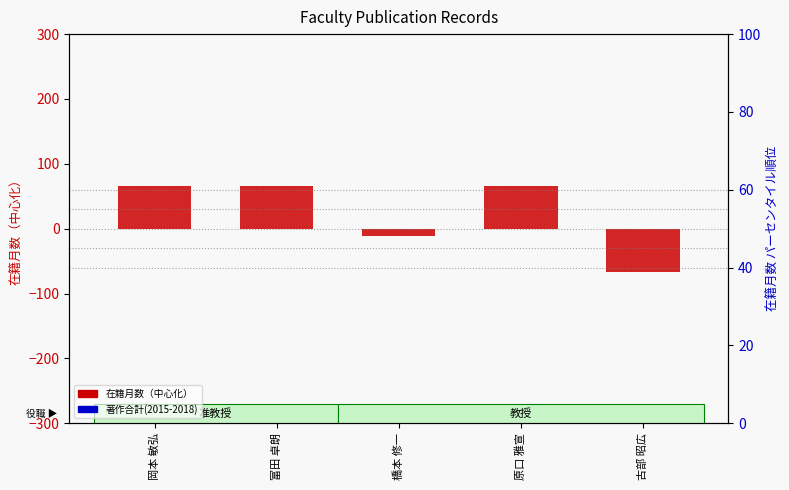

What are all the series names shown in the legend?

在籍月数（中心化）, 著作合計(2015-2018)